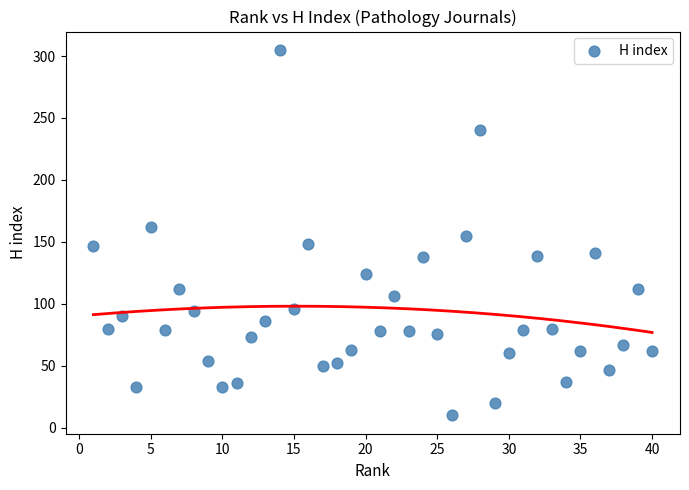

What is the range of Y values (max minus min)?

295